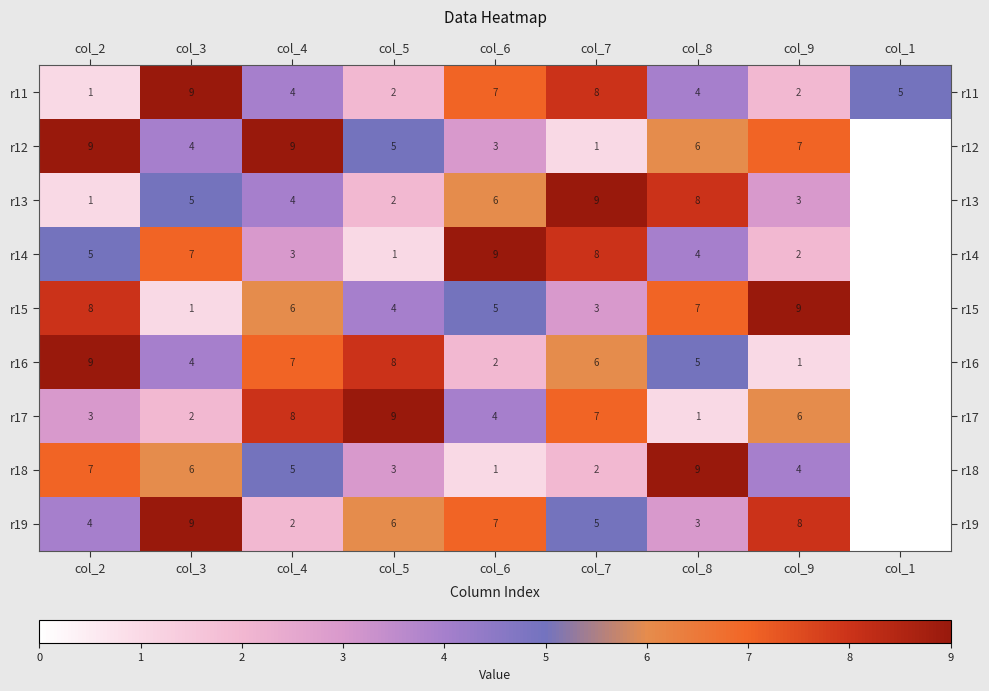

Where is r11 nearest to the value 5?

col_1